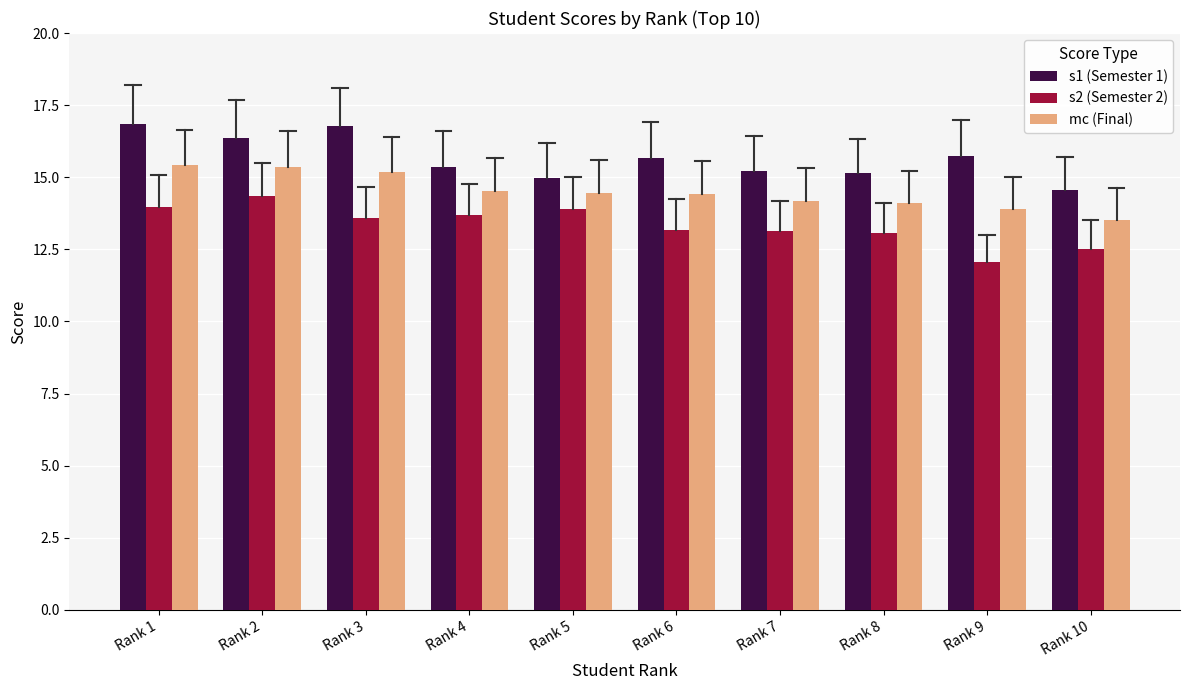

Rank the series by their average value, from highest to lowest.

s1 (Semester 1), mc (Final), s2 (Semester 2)